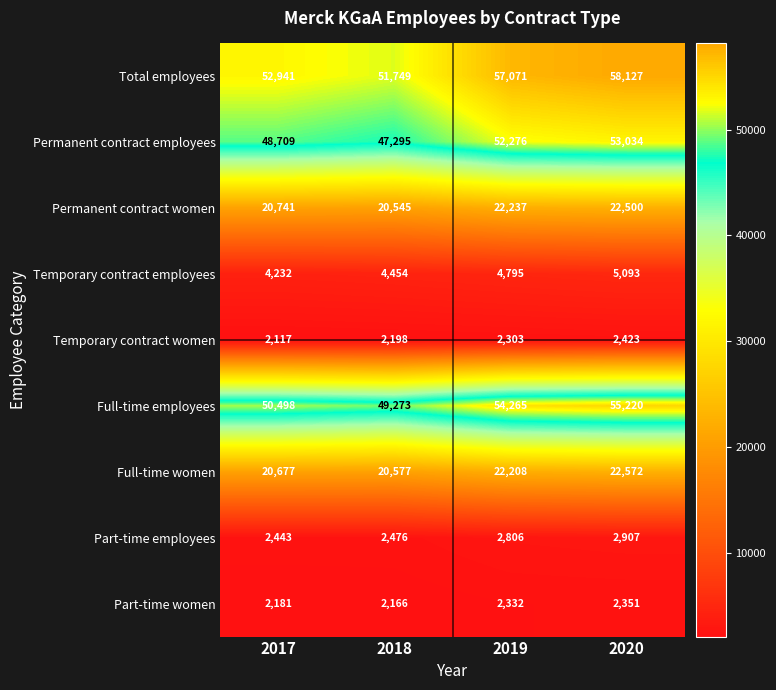

How many distinct data groups are displayed?

9